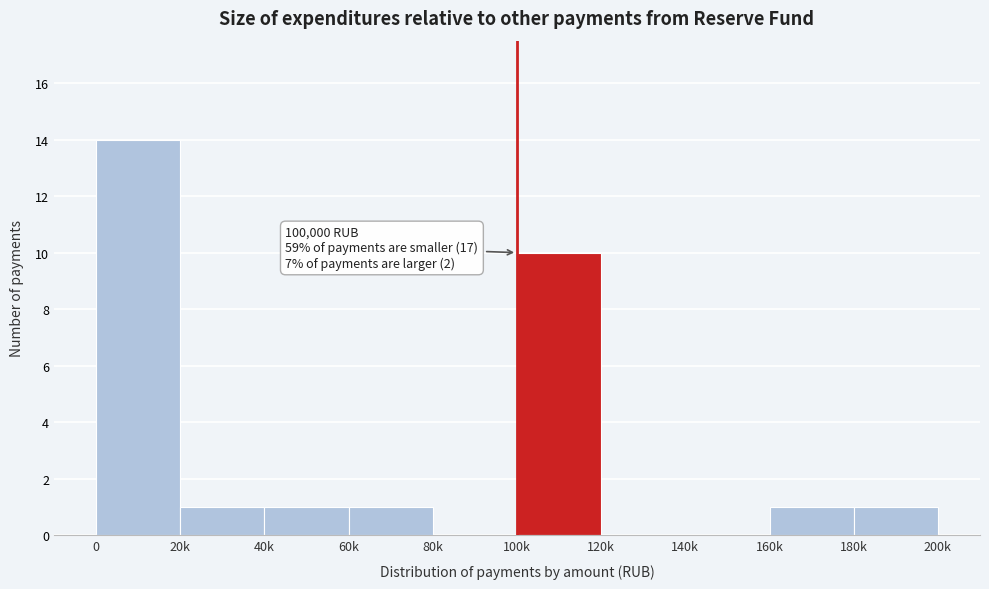

Reading left to right, list all the values displayed in this chart.

0=14	20k=1	40k=1	60k=1	80k=0	100k=10	120k=0	140k=0	160k=1	180k=1